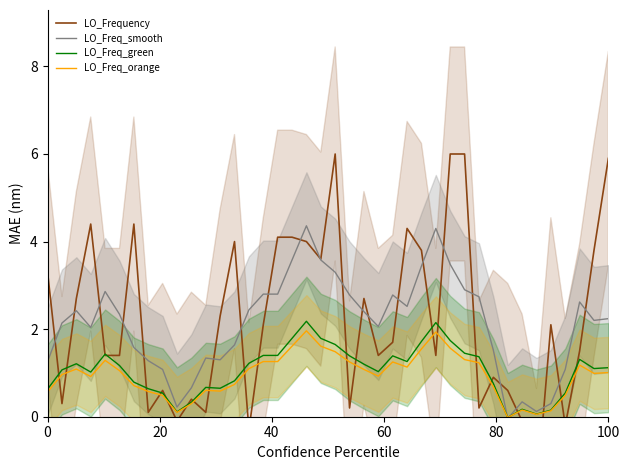

What is the highest value of the LO_Freq_smooth series?

4.4